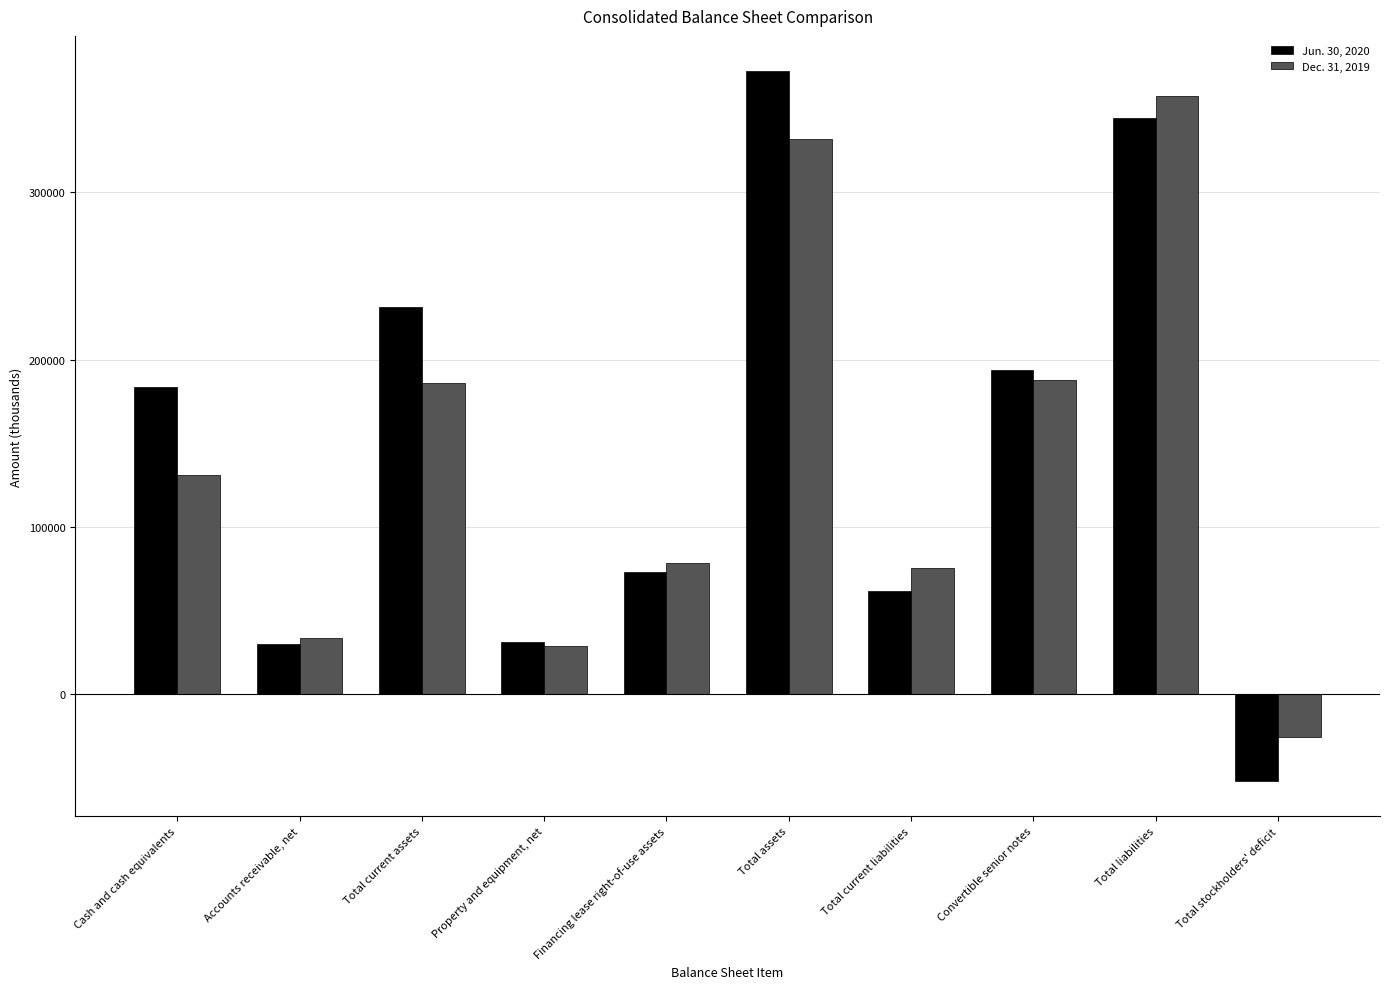

What is the label of the 3rd bar from the left?

Total current assets